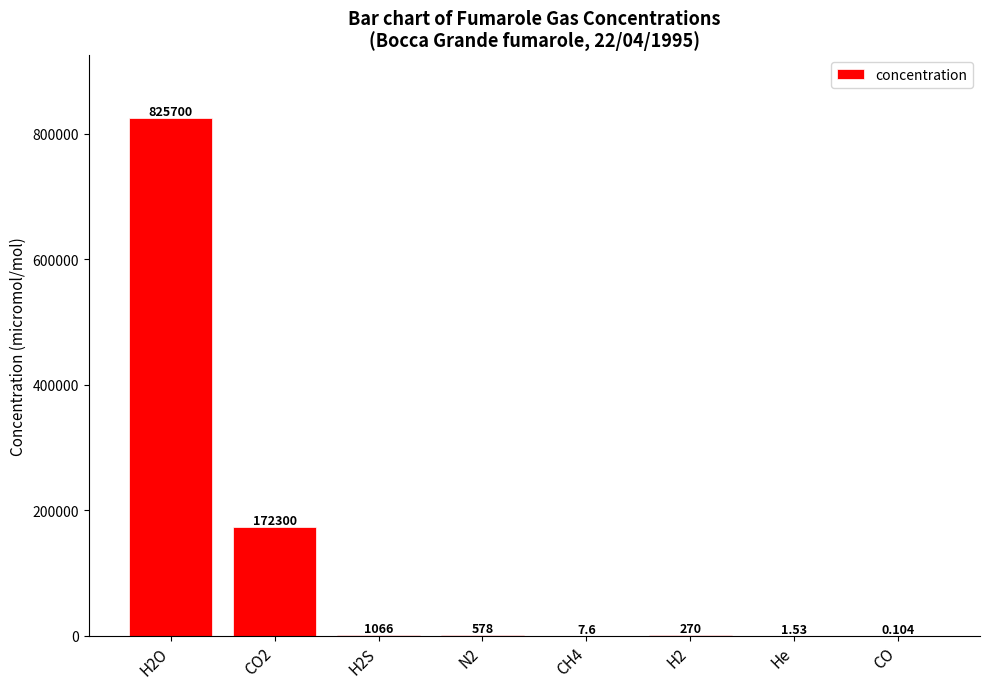

Which has a higher value, N2 or H2O?

H2O